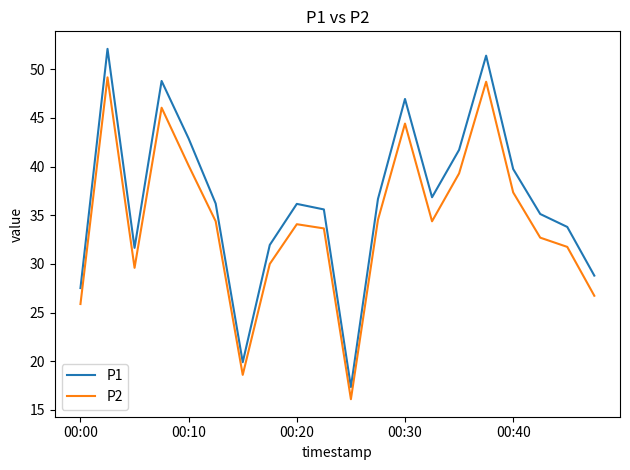

List the series in order of their overall mean, highest first.

P1, P2